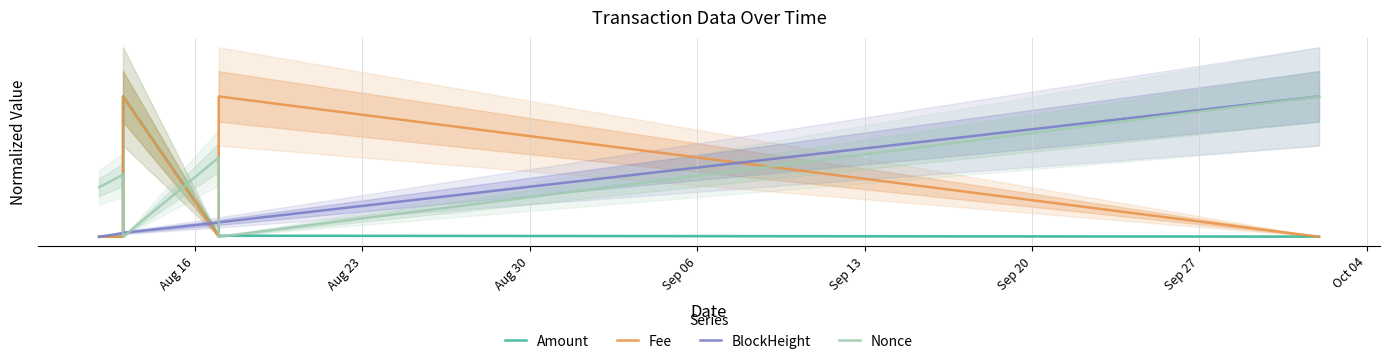

What are all the series names shown in the legend?

Amount, Fee, BlockHeight, Nonce